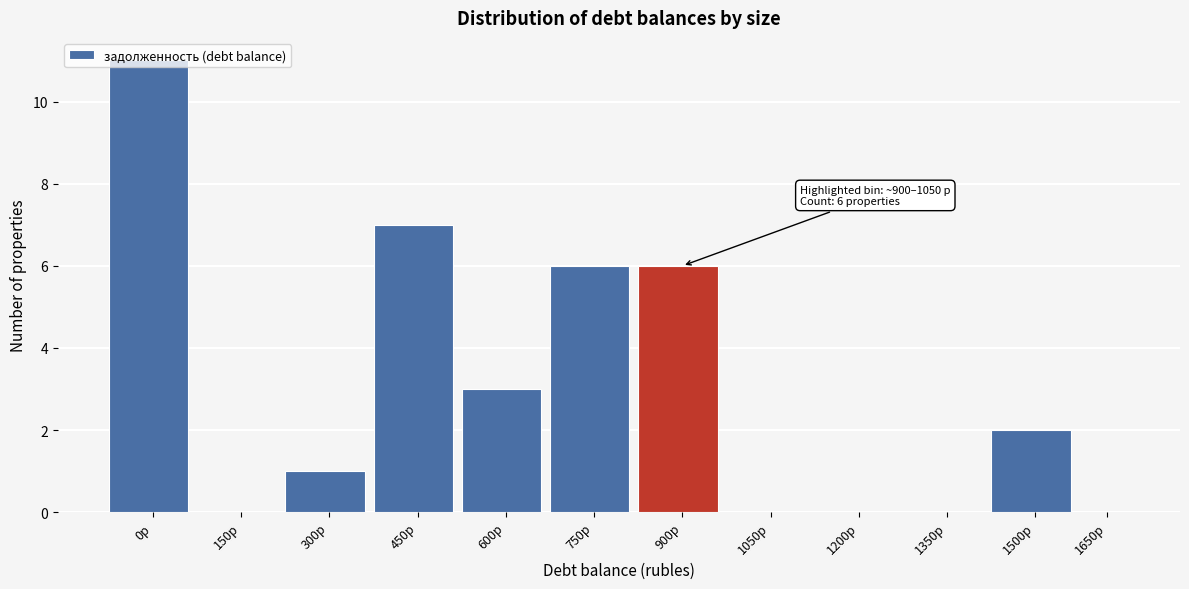

What is the sum of all values?

36